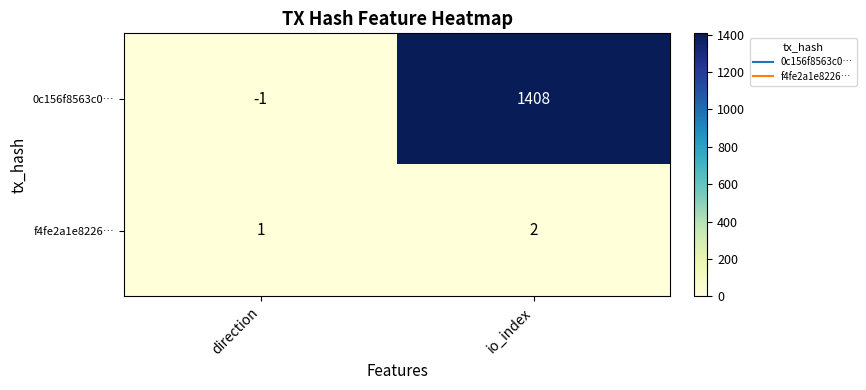

How many categories are shown in the chart?

2